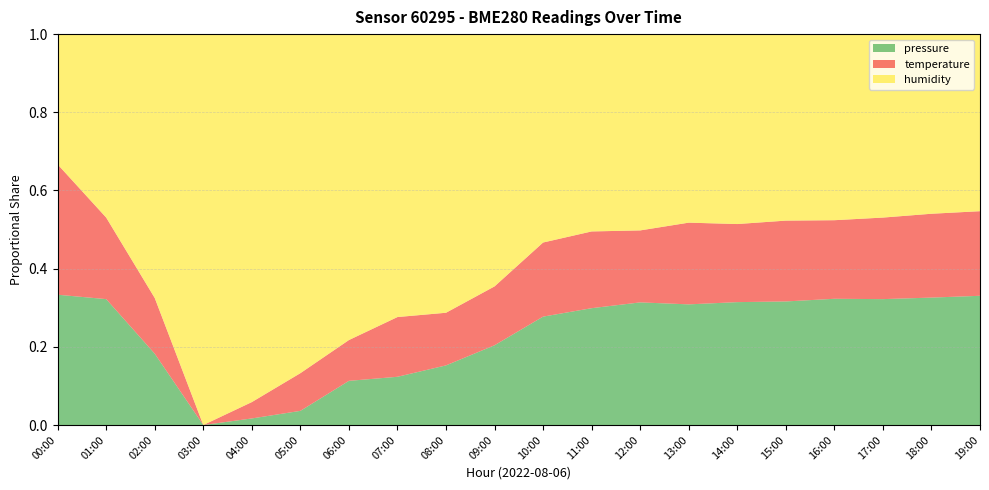

What is the total value across all series at 05:00?

1.0